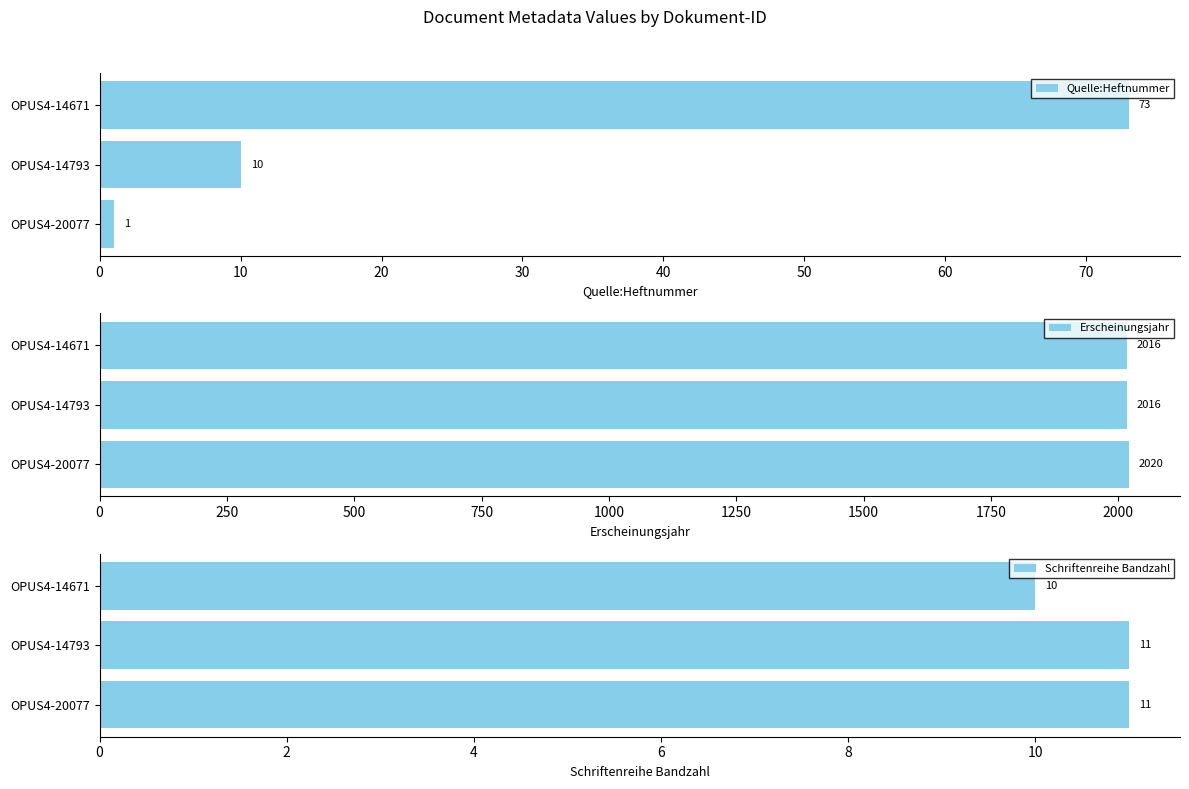

The value of Erscheinungsjahr at OPUS4-14671 is 794. True or false?

False